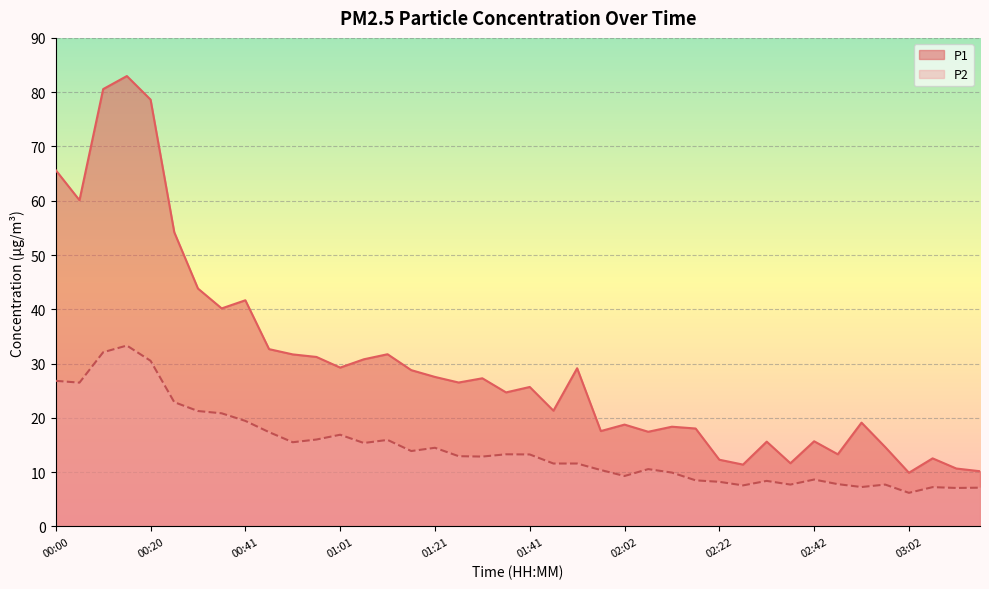

What is the sum of the P1 values at 00:41 and 01:11?

73.4